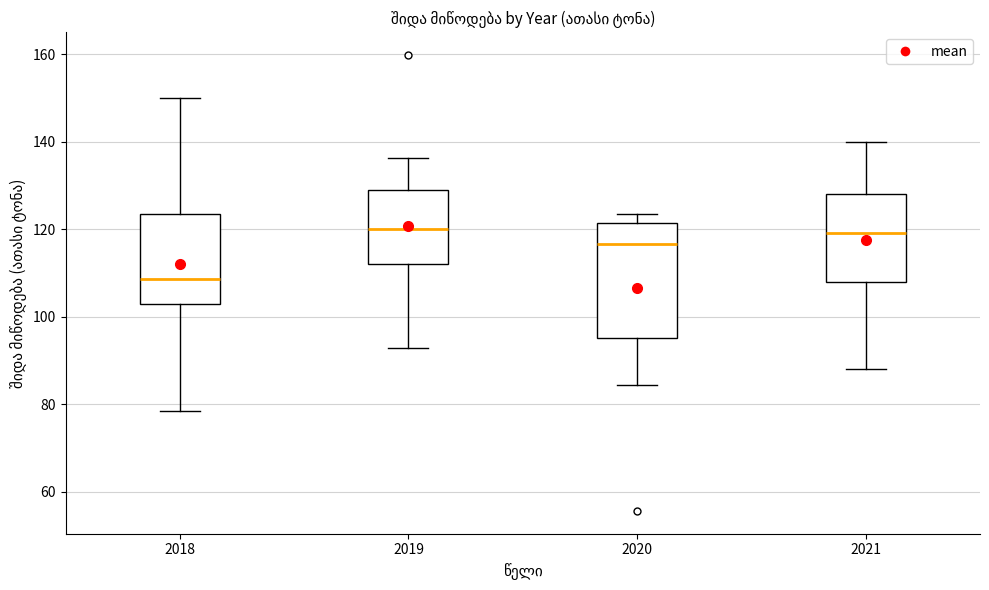

Reading left to right, read every box against the y-axis: the position of its median line, the range the box covers, and the ends of its whiskers. The values are not printed on the chart, so give them approximately, as read against the axis.

2018: median 108, box 102 to 124, whiskers 78 to 150
2019: median 120, box 112 to 130, whiskers 92 to 136
2020: median 116, box 96 to 122, whiskers 84 to 124
2021: median 120, box 108 to 128, whiskers 88 to 140